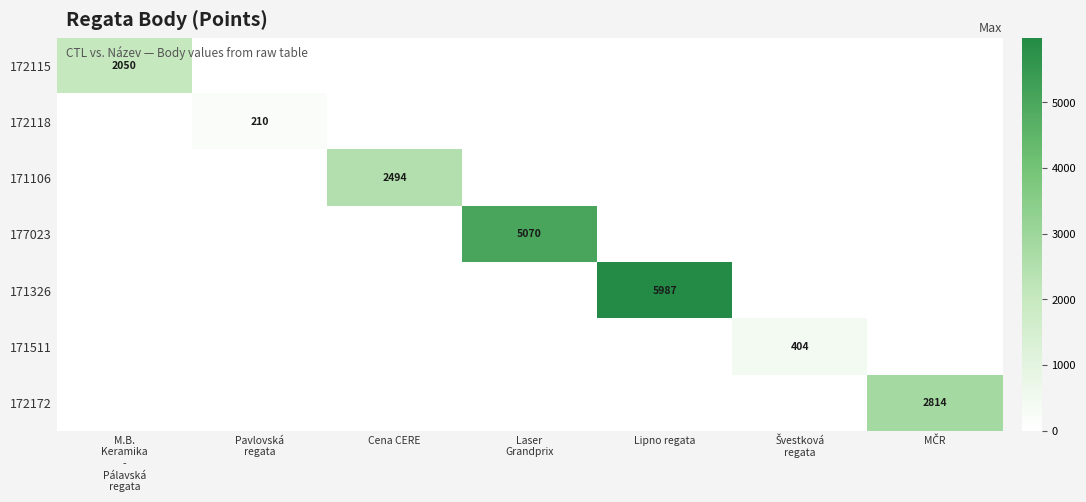

At how many categories does at least one series exceed 2286?

4